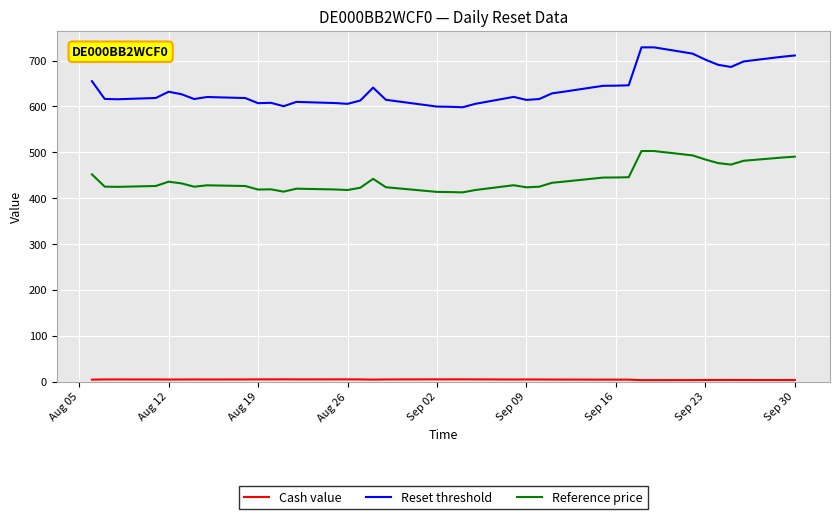

Does the chart display data point markers on the line(s)?

No